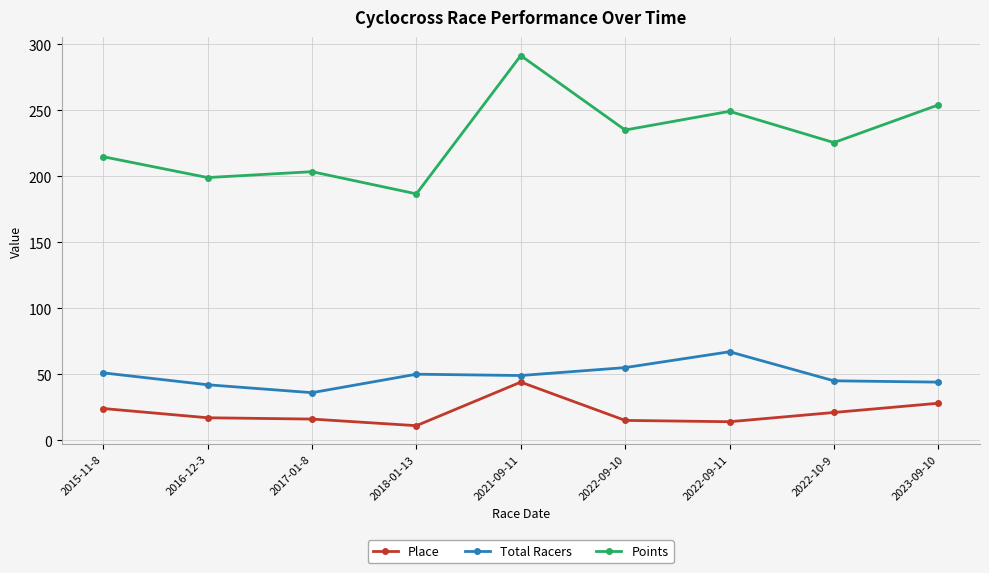

True or false: Points has a value of 214.8 at 2015-11-8.

True